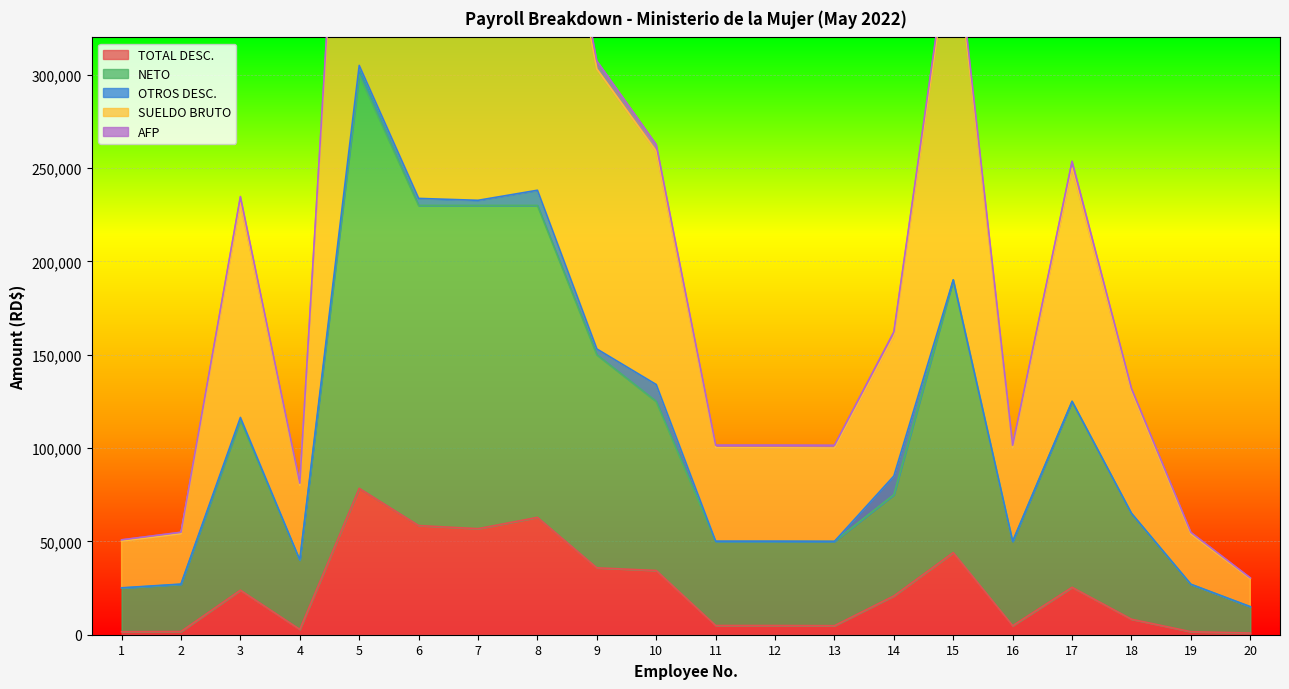

Which has a higher value, 9 or 5?

5